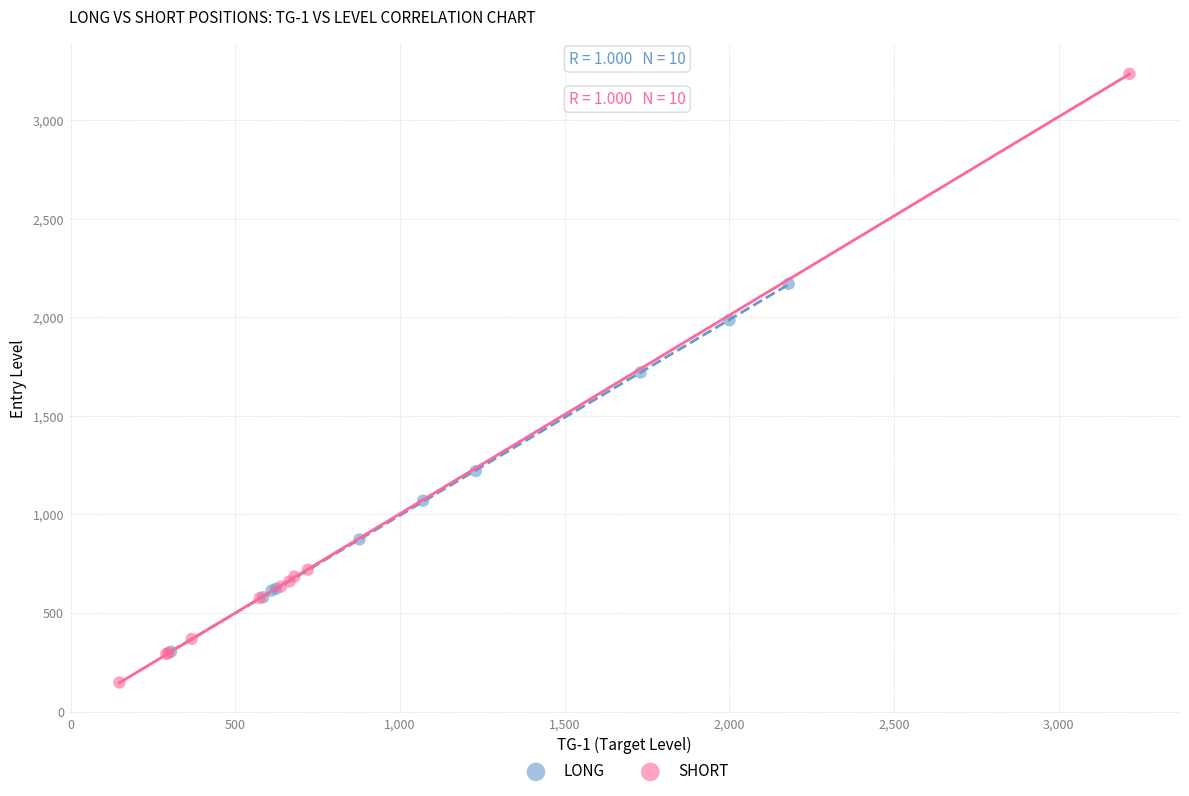

Which series contains the highest Y value?

SHORT